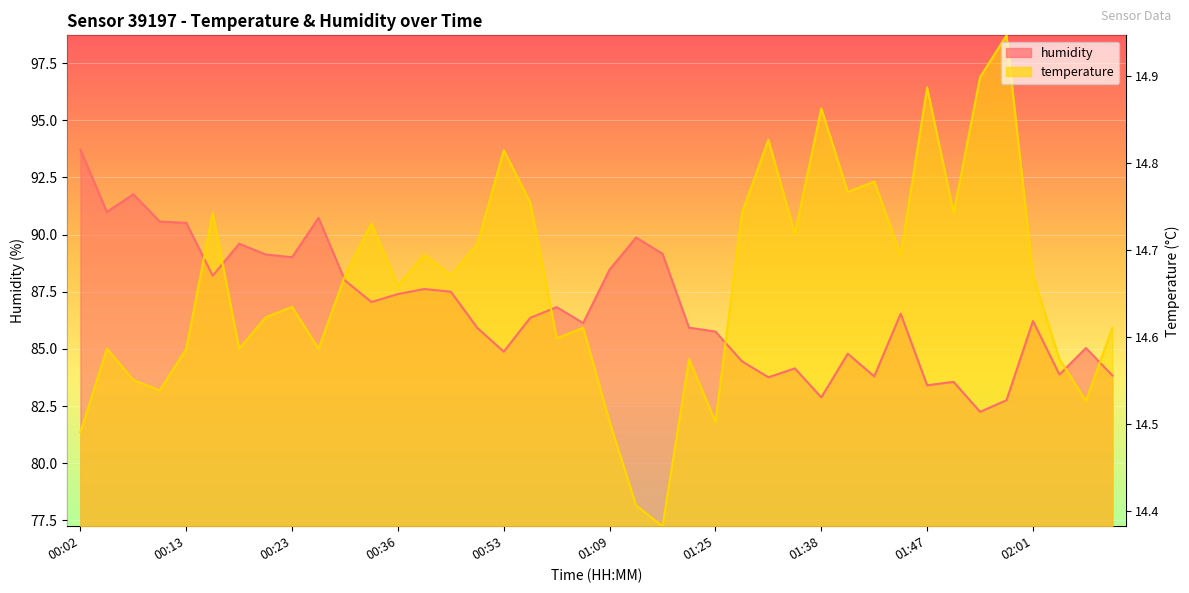

Where is the first local minimum for humidity?

00:04